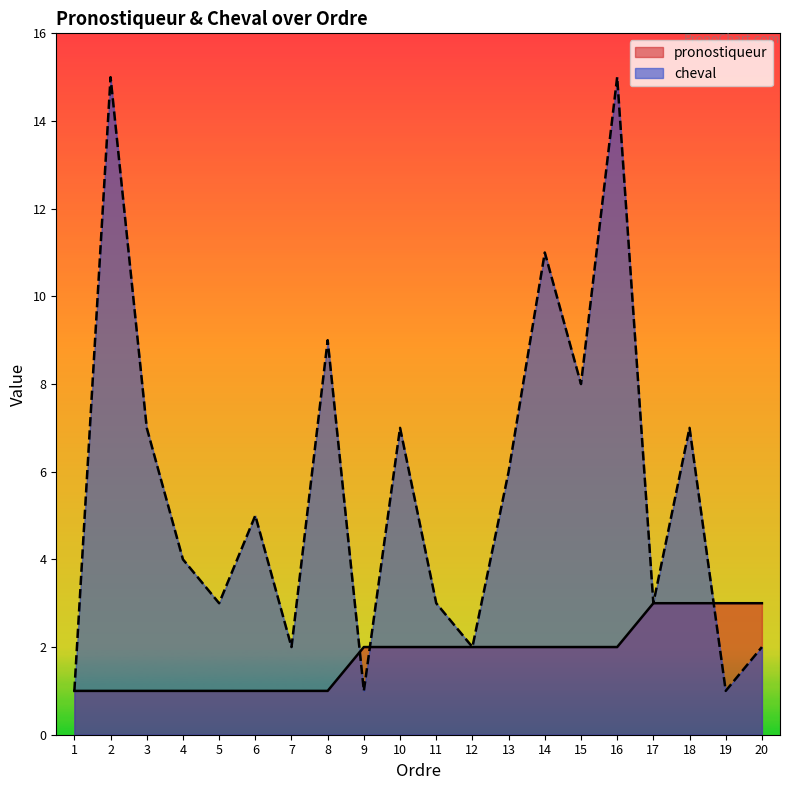

How many data points does each series have?

20